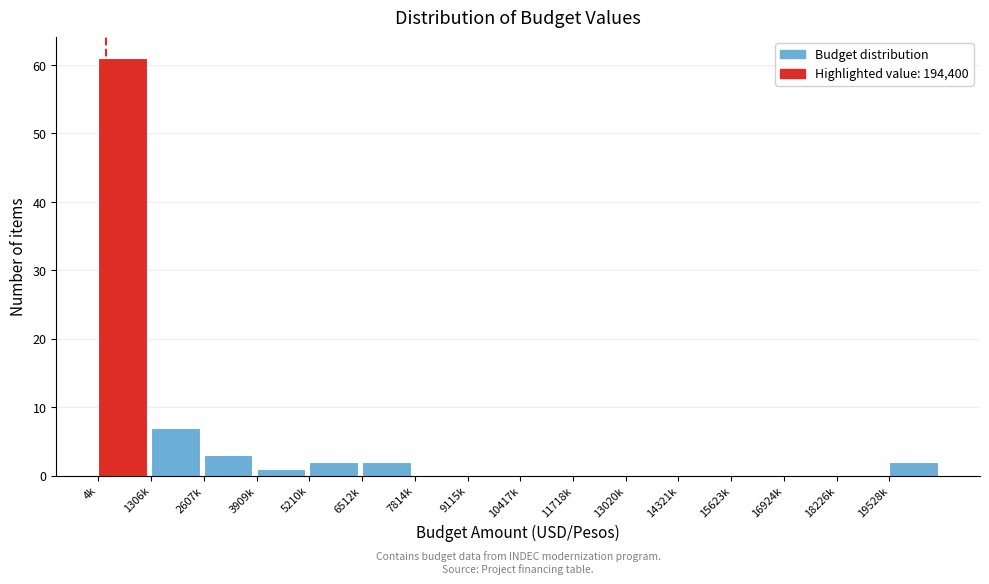

Reading left to right, list all the values displayed in this chart.

4k=61	1306k=7	2607k=3	3909k=1	5210k=2	6512k=2	7814k=0	9115k=0	10417k=0	11718k=0	13020k=0	14321k=0	15623k=0	16924k=0	18226k=0	19528k=2